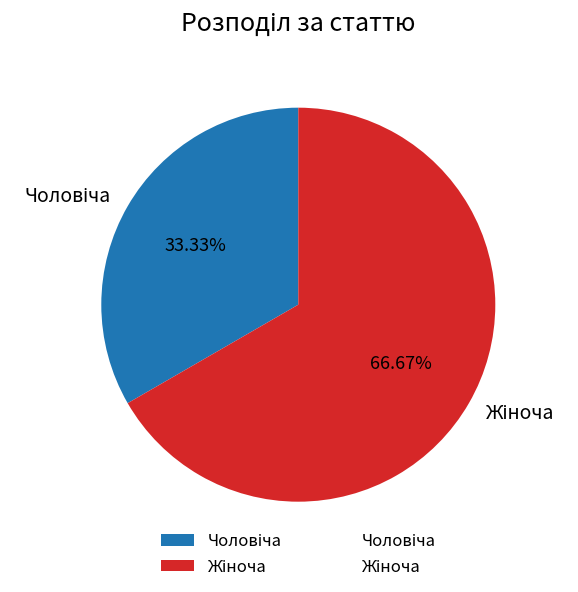

Is there a majority slice in this chart?

Yes